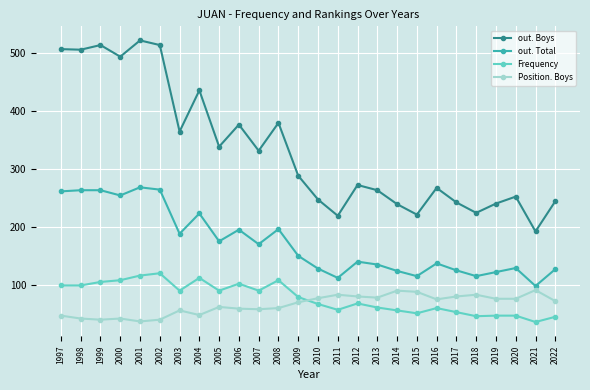

Which series has the widest spread of values?

out. Boys